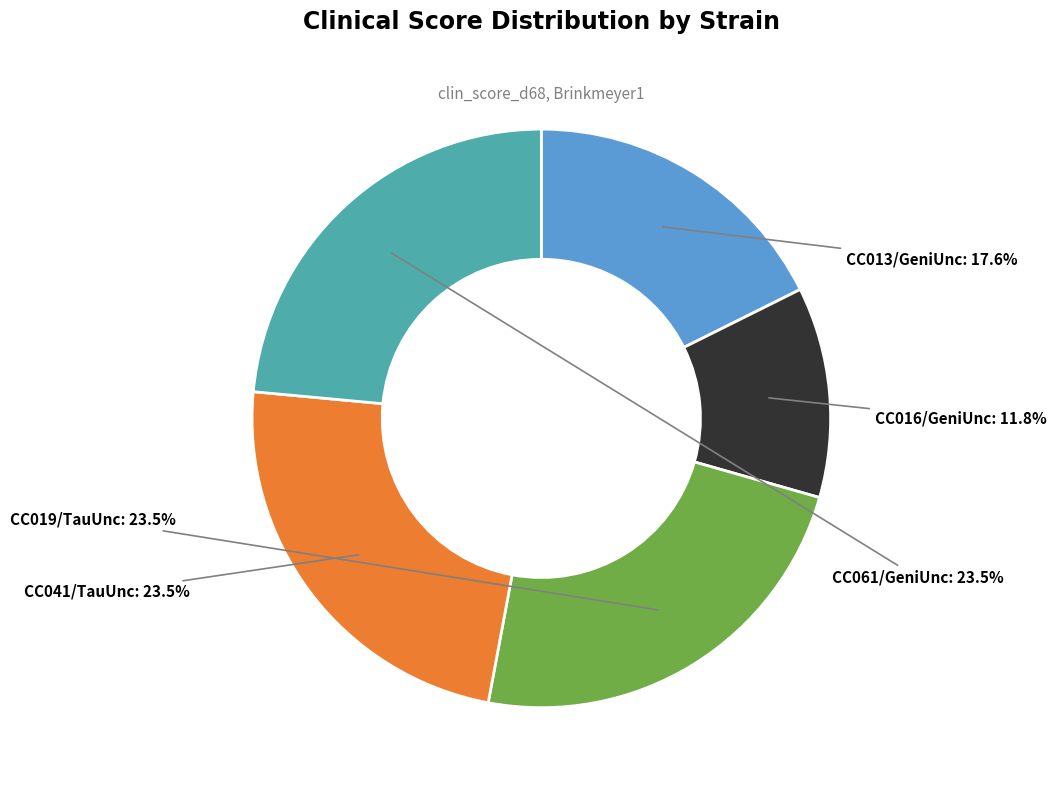

Is CC019/TauUnc the majority of the pie?

No